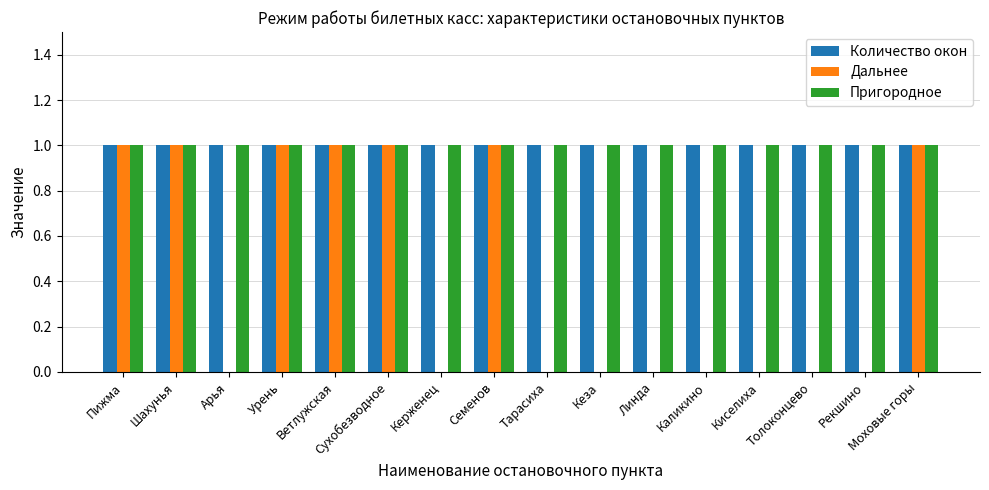

Is the value of Пригородное at Арья greater than the value of Дальнее at Толоконцево?

Yes